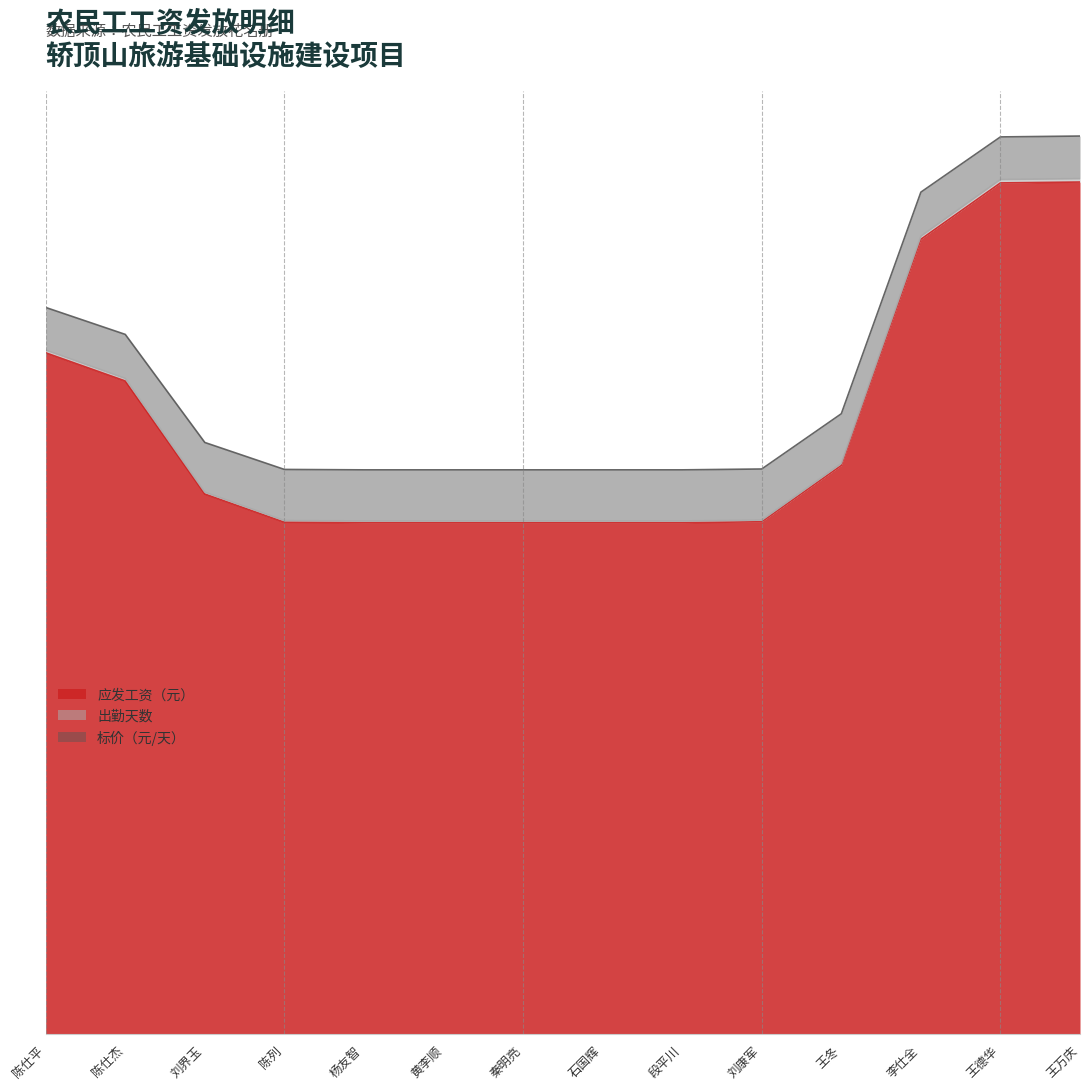

Does the chart display data point markers on the line(s)?

No